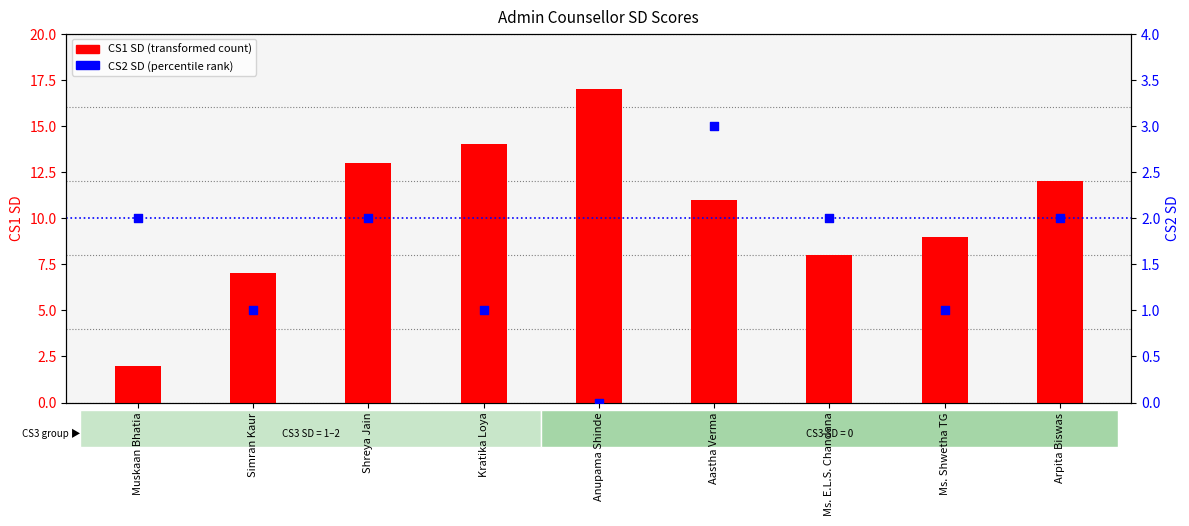

Which series has the widest spread of Y values?

CS1 SD (transformed count)